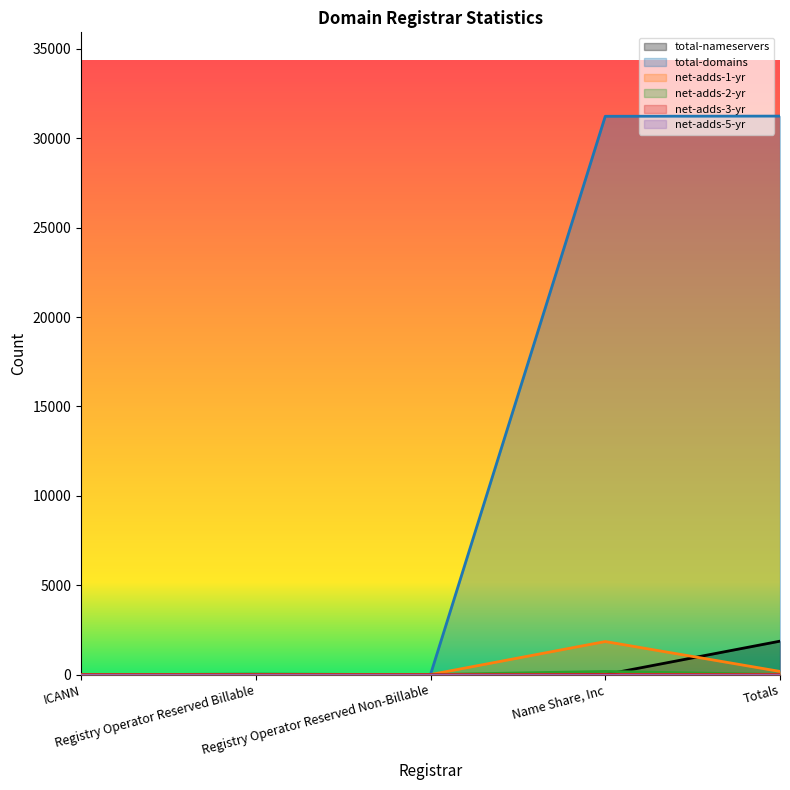

What position from the right is Name Share, Inc?

2